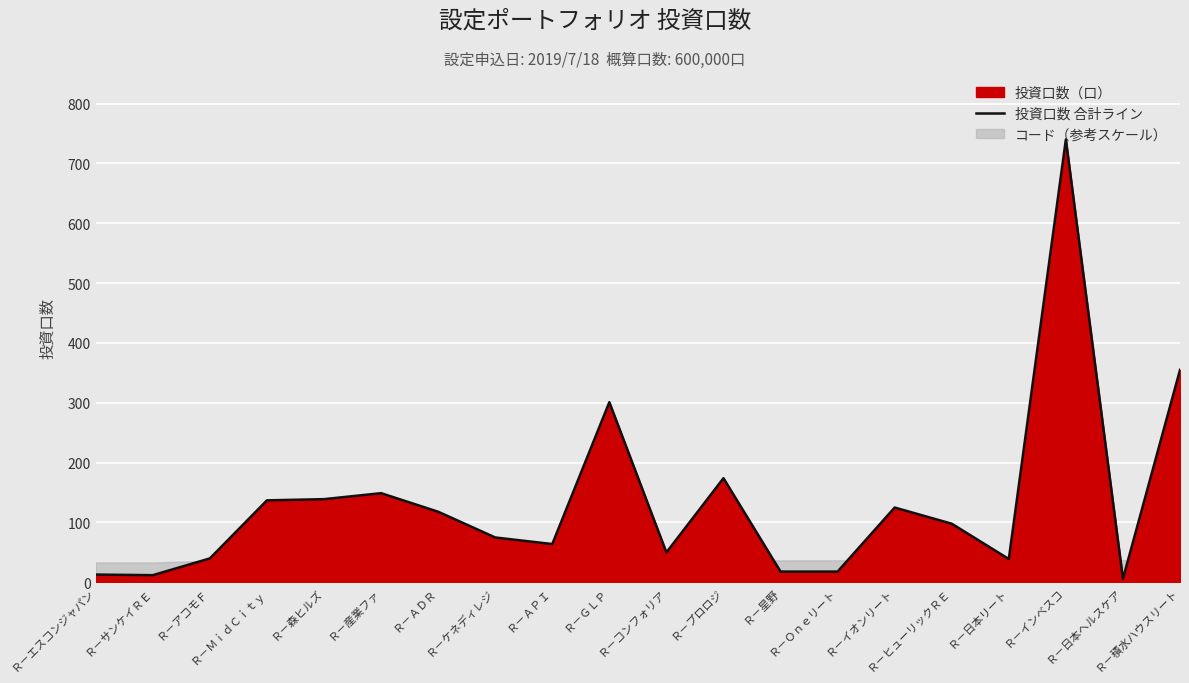

Is it true that the value at Ｒ－森ヒルズ is 233?

False